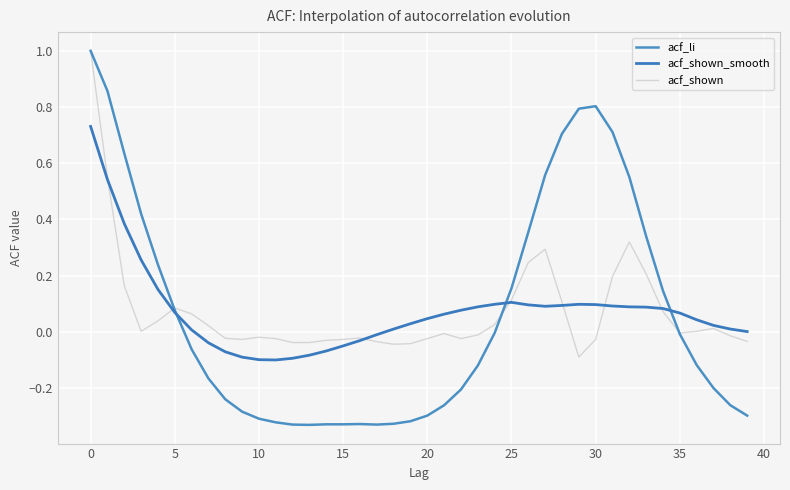

What are all the series names shown in the legend?

acf_li, acf_shown_smooth, acf_shown